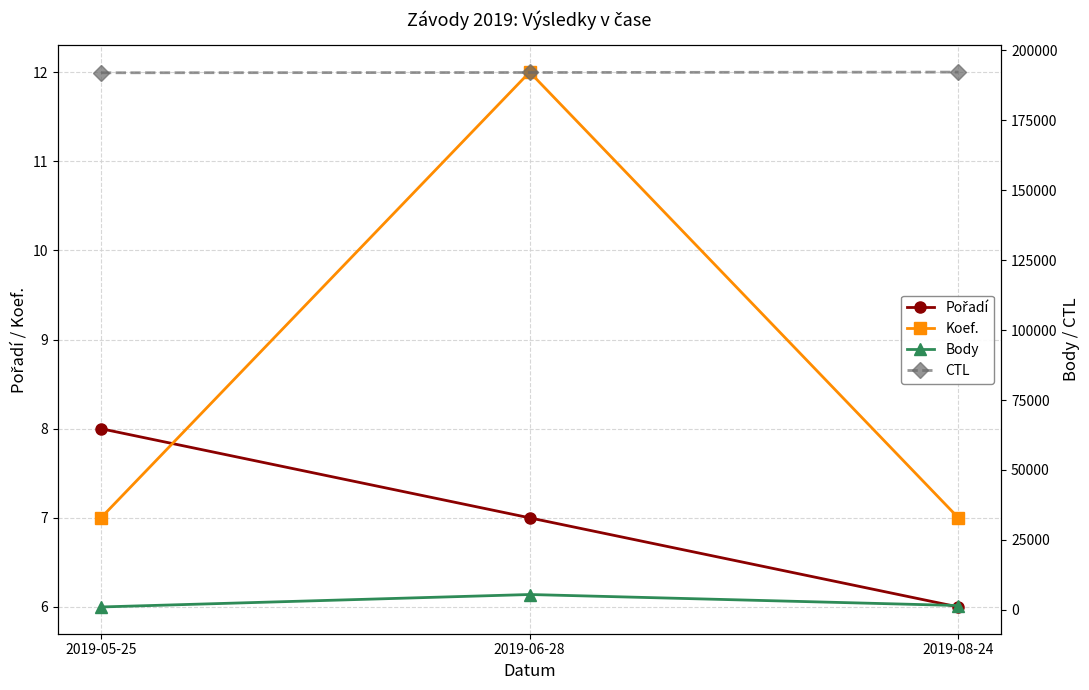

How many Pořadí values are between 6 and 8?

3